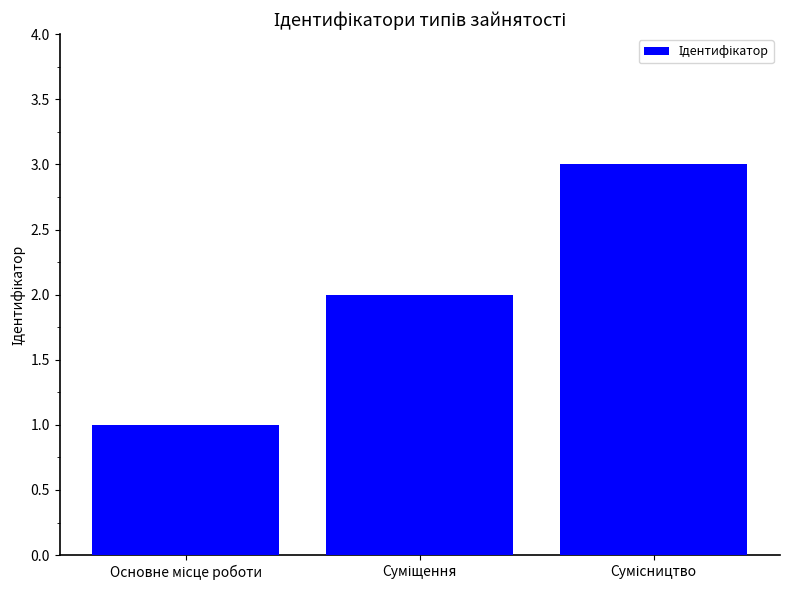

What is the smallest value displayed?

1